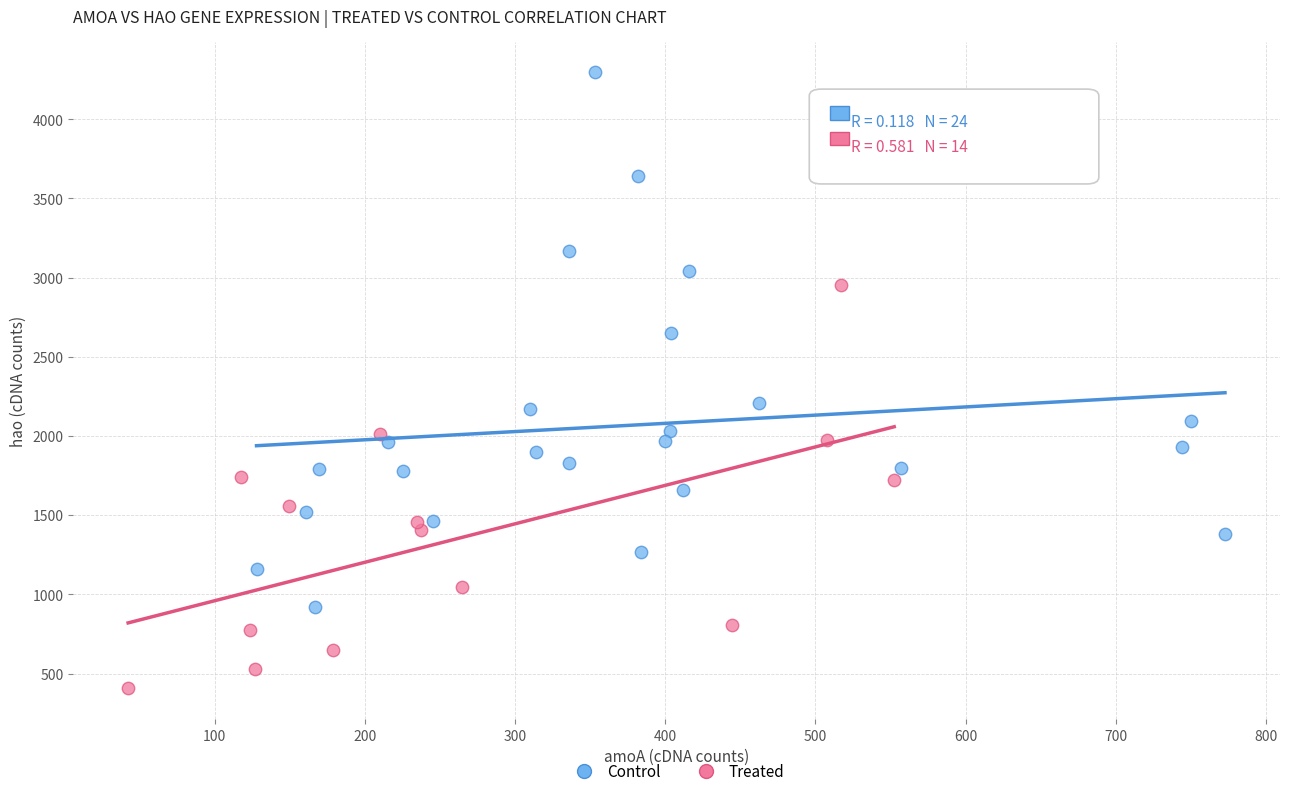

Which series has the widest spread of Y values?

Control